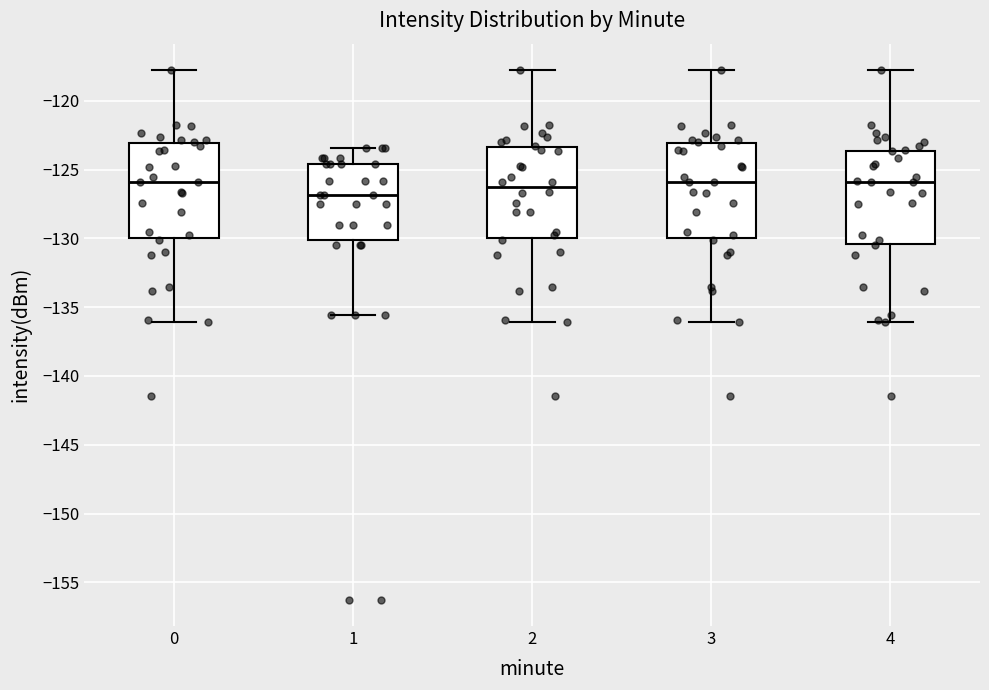

Reading left to right, transcribe this box plot: for each box, give where its median line is, the range the box spans, and where its two whiskers end, as read against the y-axis. The values are not printed on the chart, so give them approximately, as read against the axis.

0: median -126.0, box -130.0 to -123.0, whiskers -136.0 to -118.0
1: median -127.0, box -130.0 to -124.5, whiskers -135.5 to -123.5
2: median -126.5, box -130.0 to -123.5, whiskers -136.0 to -118.0
3: median -126.0, box -130.0 to -123.0, whiskers -136.0 to -118.0
4: median -126.0, box -130.5 to -123.5, whiskers -136.0 to -118.0